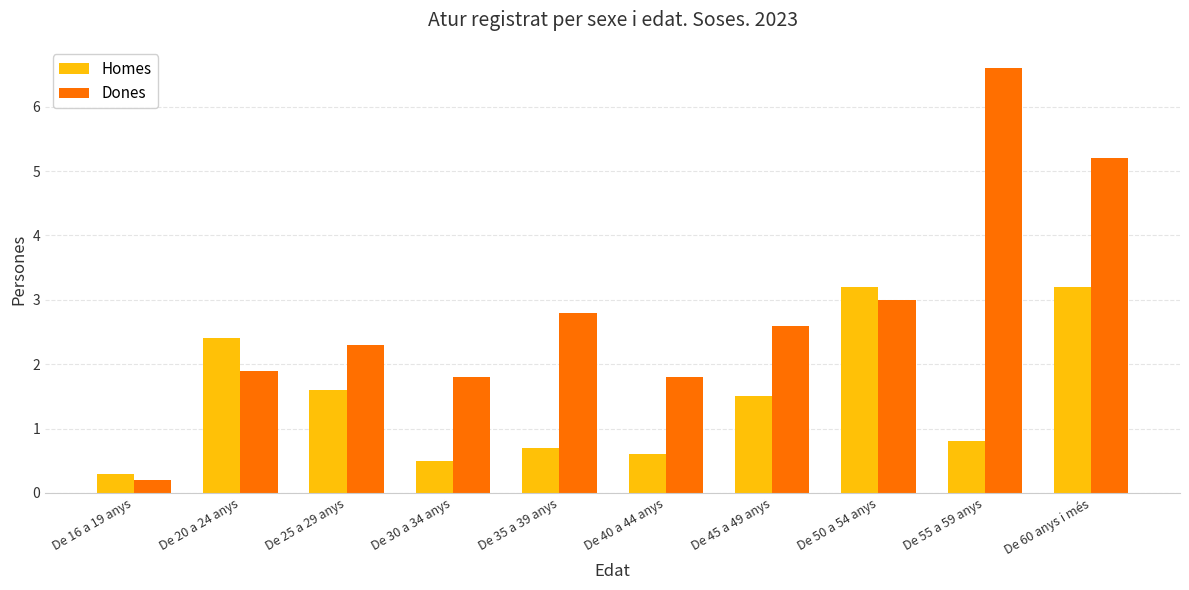

What position from the right is De 60 anys i més?

1